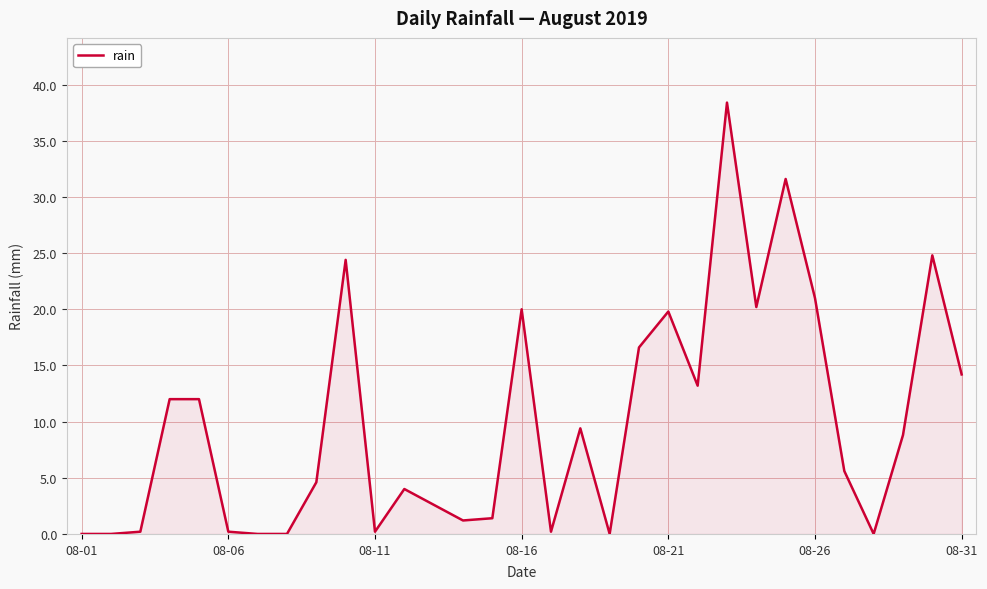

Reading right to left, what are all the values shown in this chart?

14.2	24.8	8.8	0.0	5.6	21.0	31.6	20.2	38.4	13.2	19.8	16.6	0.0	9.4	0.2	20.0	1.4	1.2	2.6	4.0	0.2	24.4	4.6	0.0	0.0	0.2	12.0	12.0	0.2	0.0	0.0